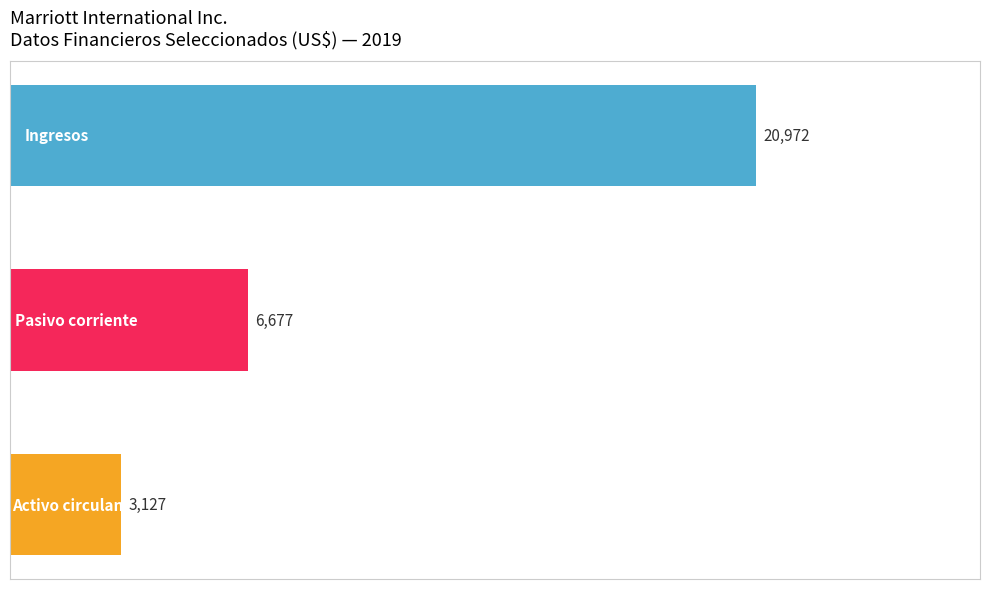

How many values are below 6677?

1